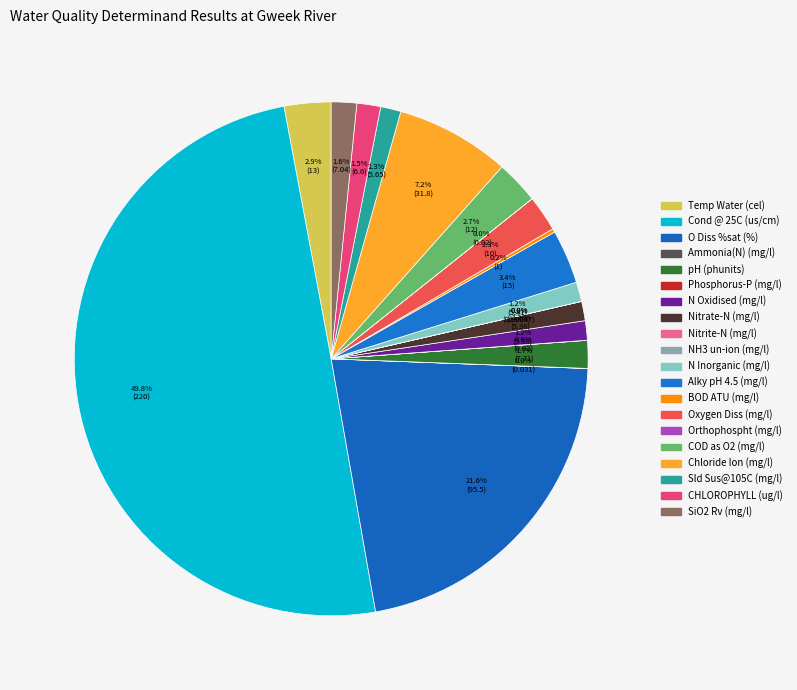

What is the change in value from NH3 un-ion (mg/l) to N Inorganic (mg/l)?

+5.4